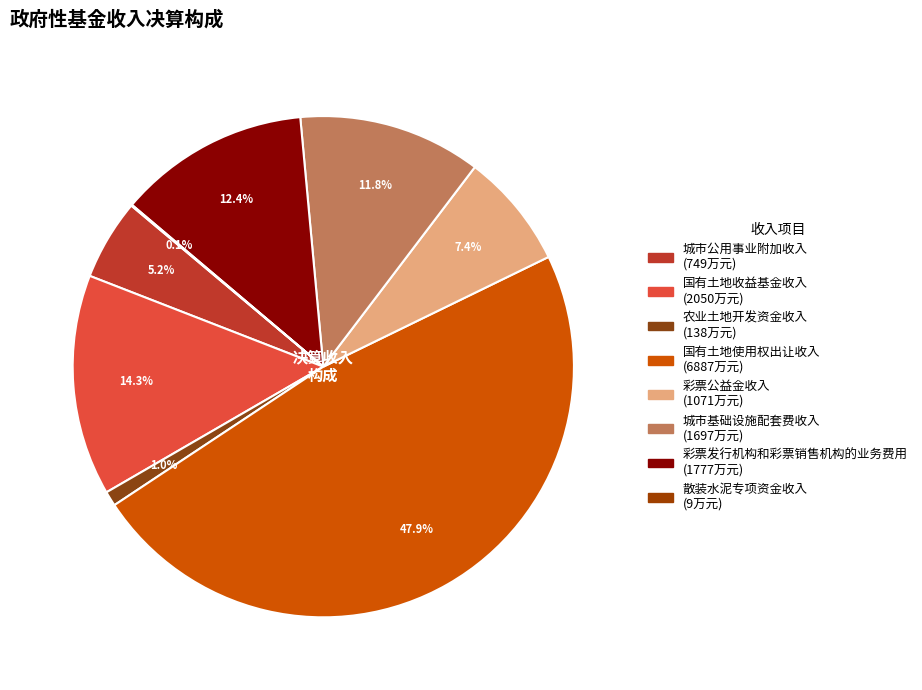

To the nearest percent, what percentage of the pie is 城市基础设施配套费收入?

12%